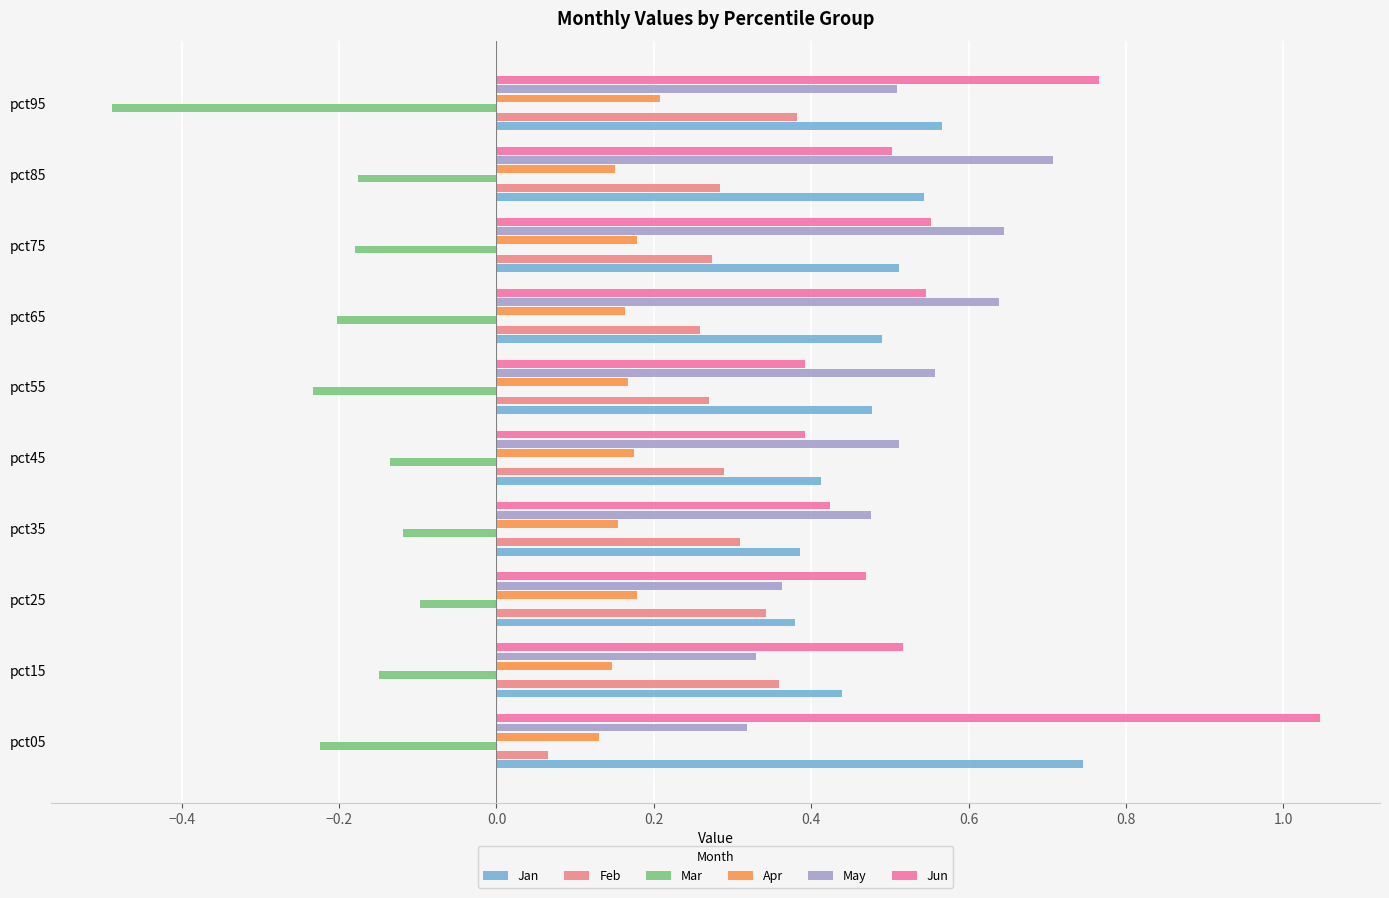

At which label is Feb closest to 0?

pct05